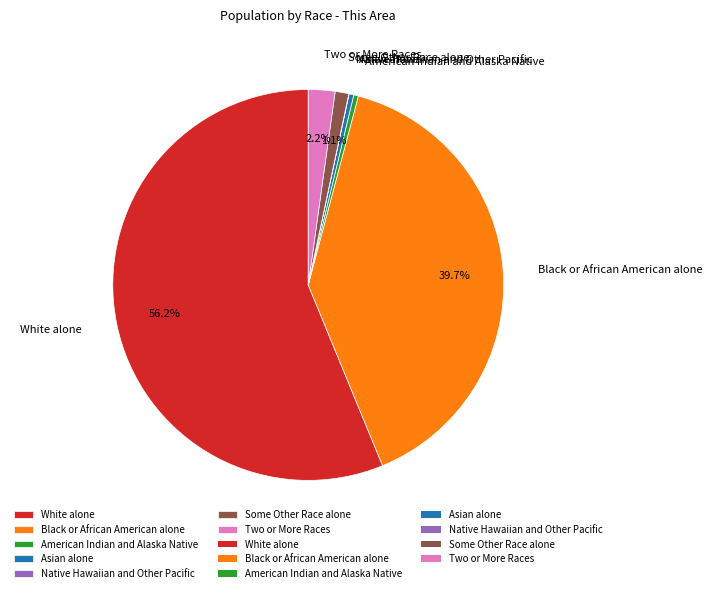

Do Asian alone and Some Other Race alone together represent more than half of the pie?

No